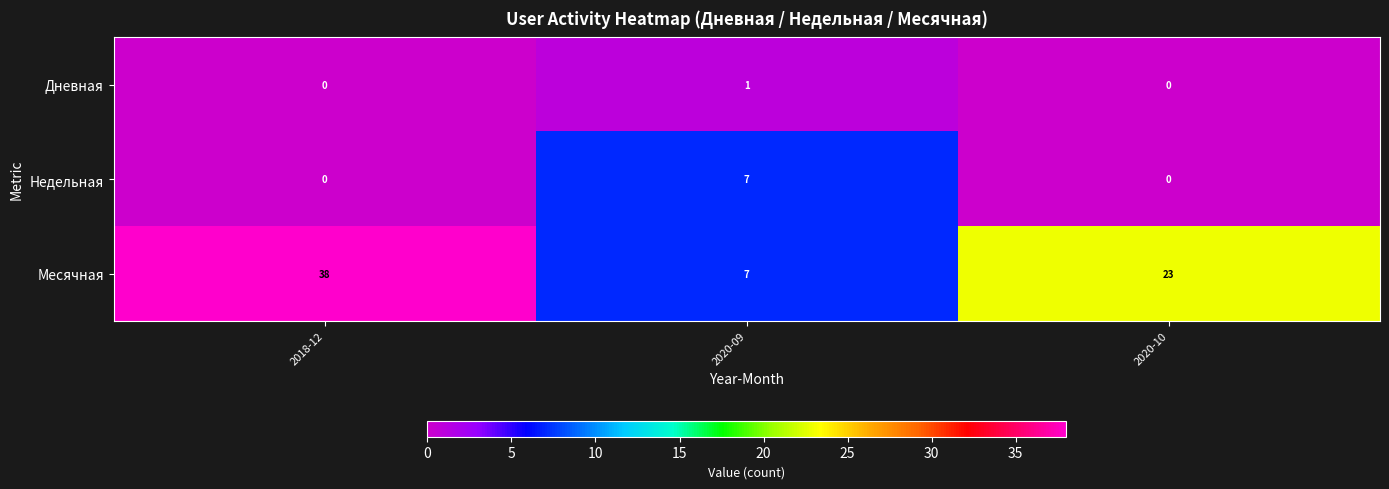

Rank the series by their maximum value, from highest to lowest.

Месячная, Недельная, Дневная